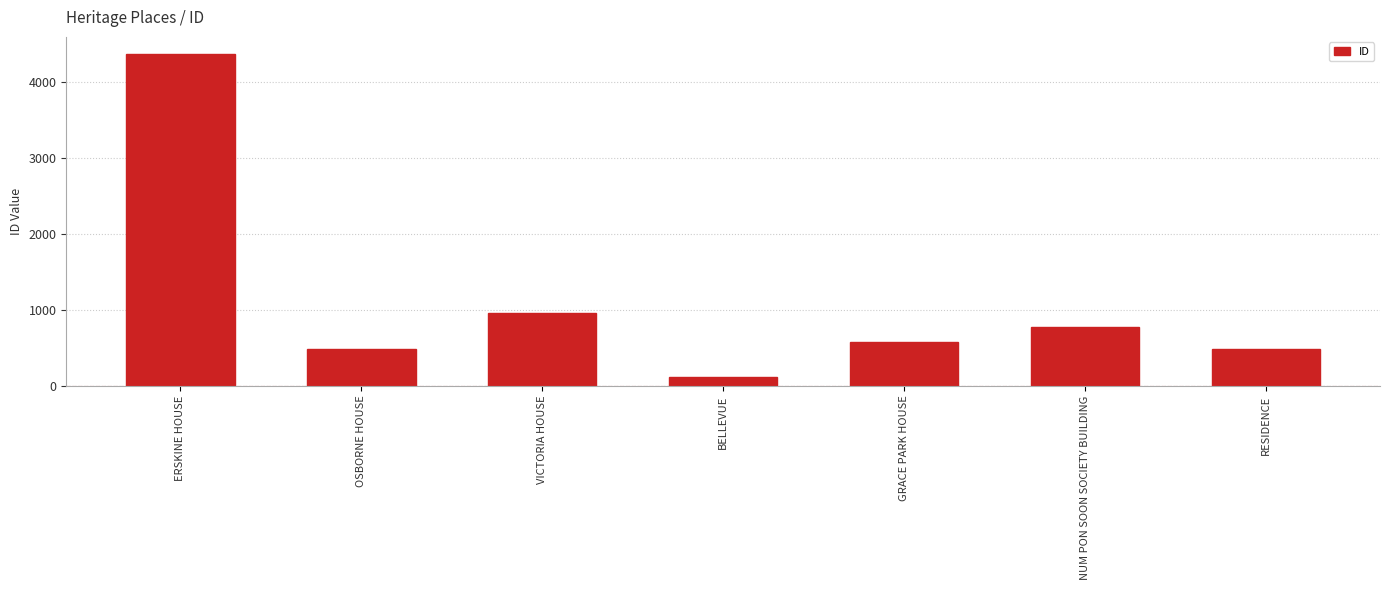

Between BELLEVUE and OSBORNE HOUSE, which is larger?

OSBORNE HOUSE